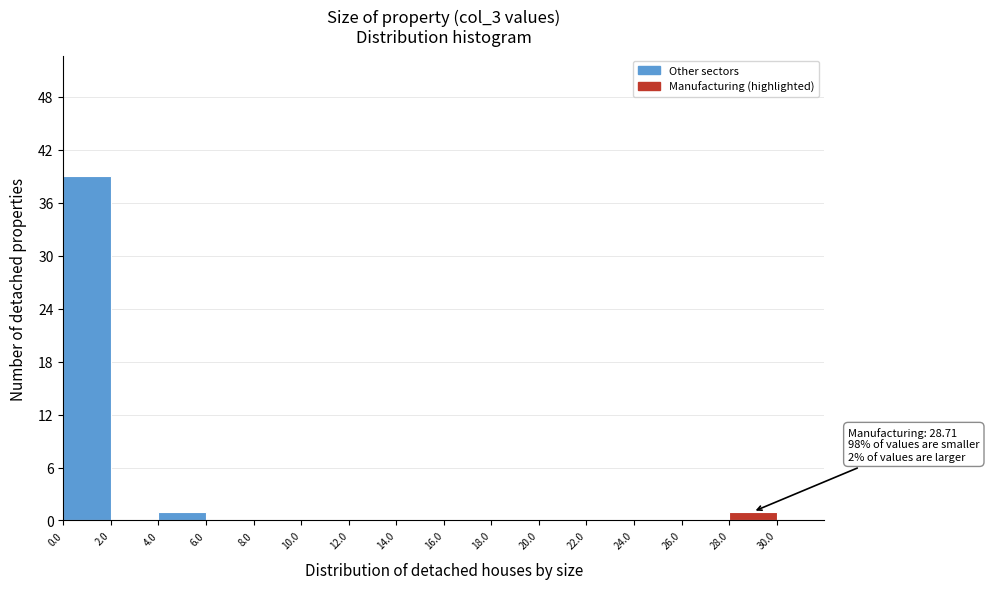

Over which range of the x-axis is the bar tallest?

0 to 2